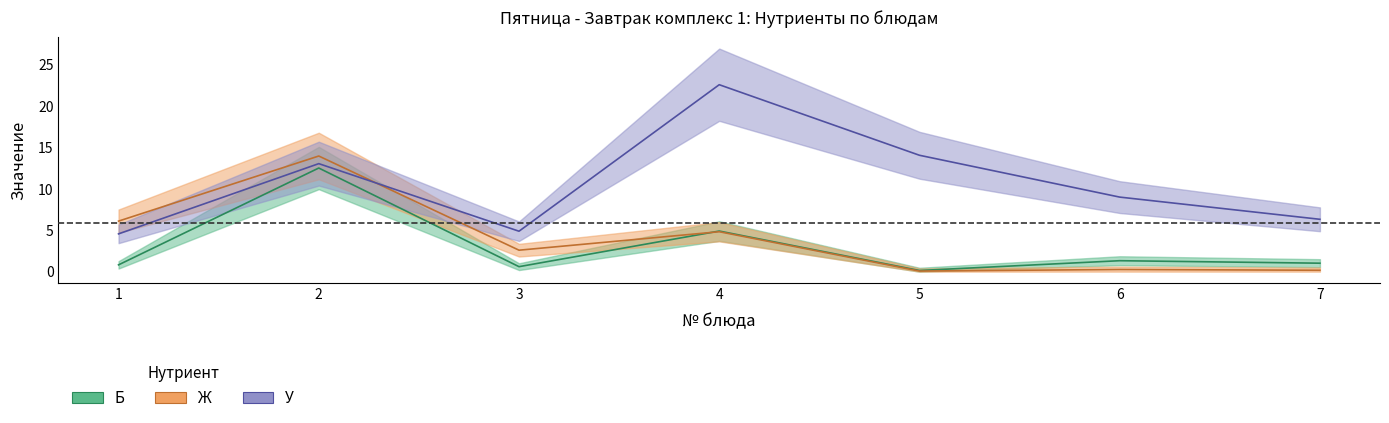

What is the value of the Ж point at the 3rd from the left?

2.6